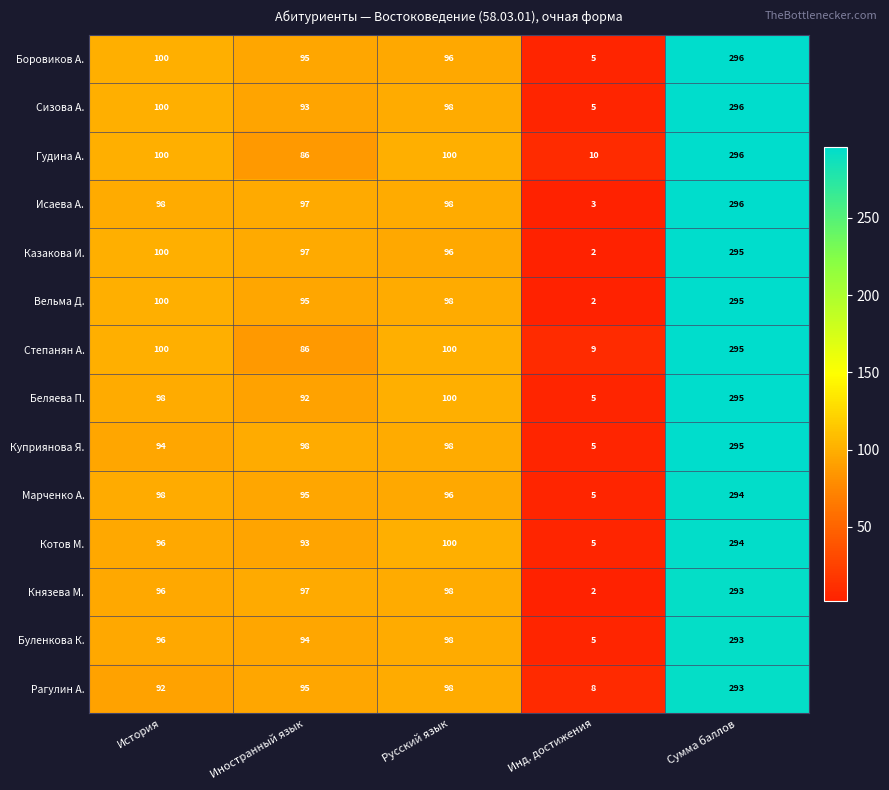

At which category is the sum across all series the highest?

Сумма баллов